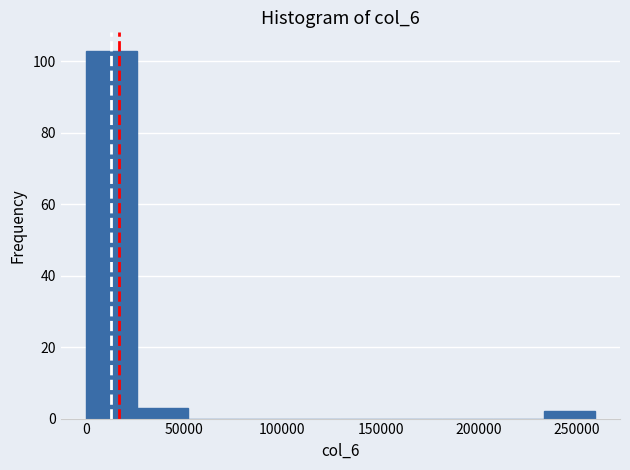

Reading left to right, transcribe this chart: for each bar, give the range it covers on the x-axis and its height. Neither the bar edges nor the heights are printed on the chart, so give them approximately, as read against the axes.

0 to 25000: 104
25000 to 50000: 4
50000 to 80000: 0
80000 to 105000: 0
105000 to 130000: 0
130000 to 155000: 0
155000 to 180000: 0
180000 to 205000: 0
205000 to 235000: 0
235000 to 260000: 2